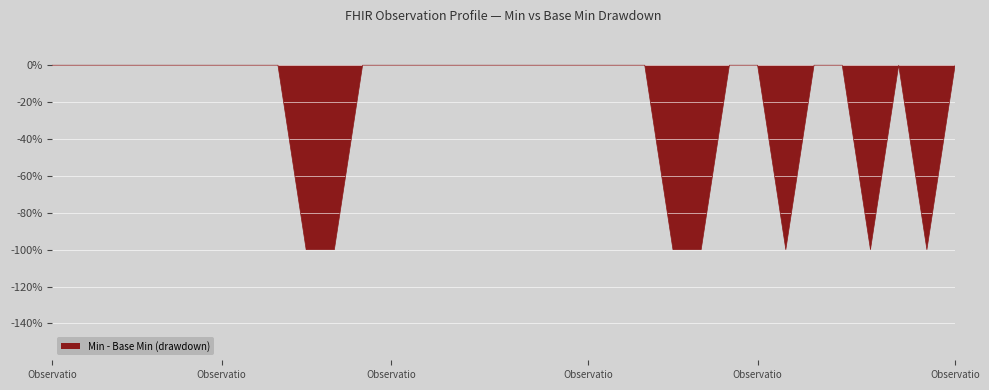

True or false: Base Min and Min cross at least once.

False